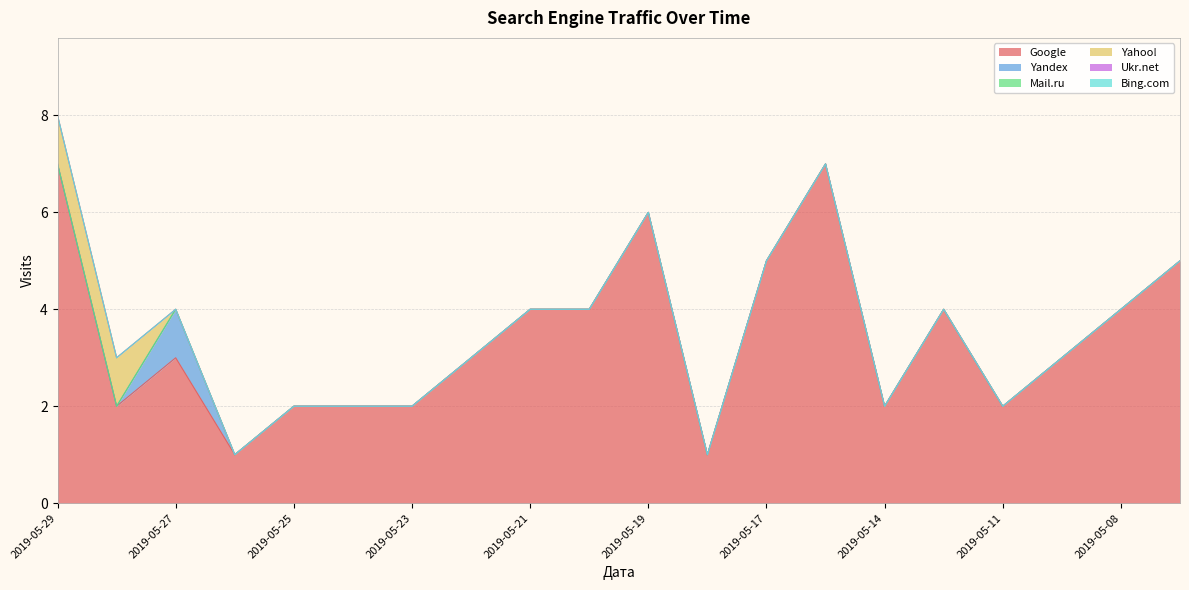

How many series are shown in this chart?

6